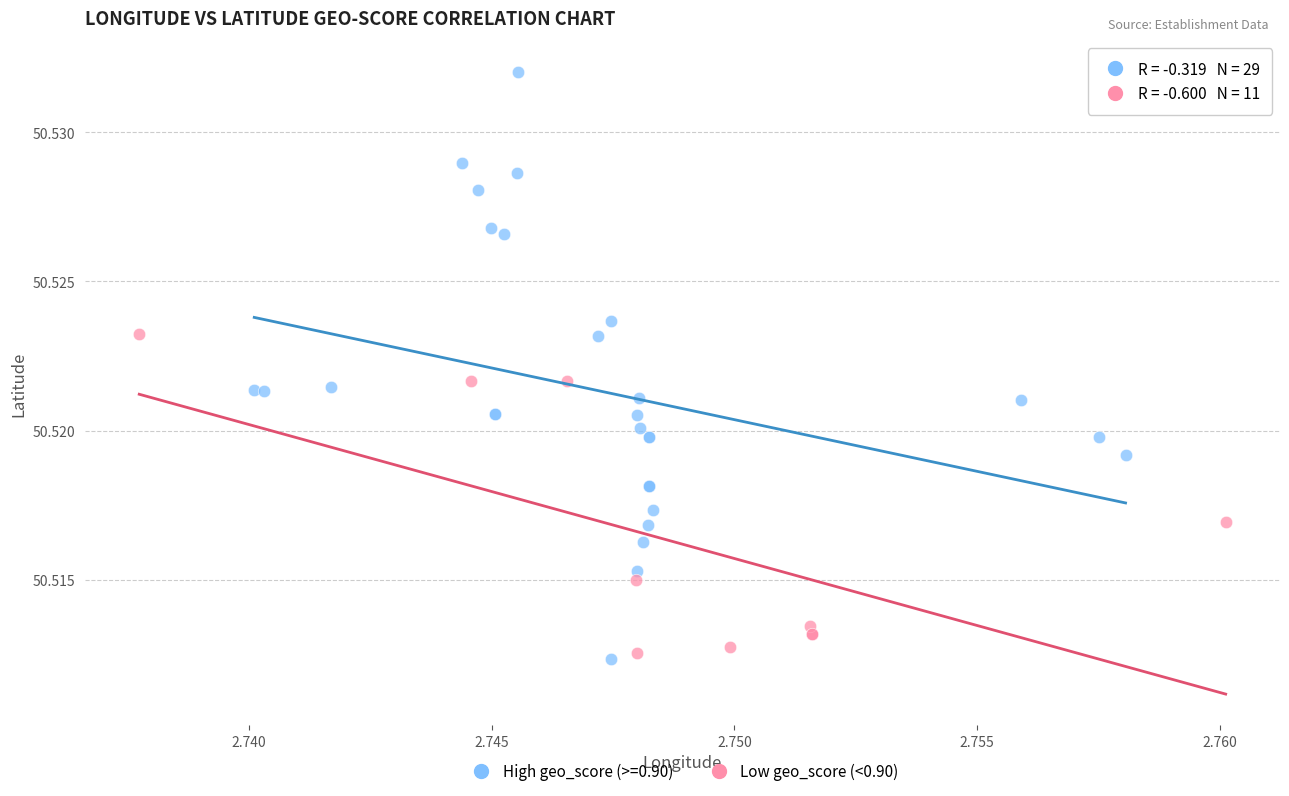

Which series has the widest spread of Y values?

High geo_score (>=0.90)